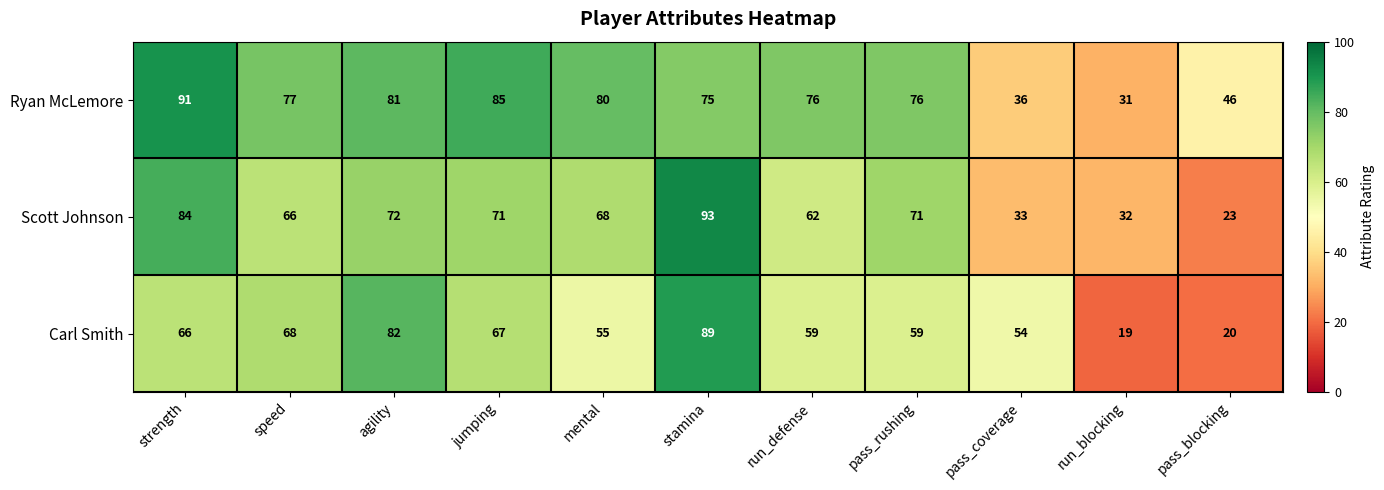

How many data points does each series have?

11